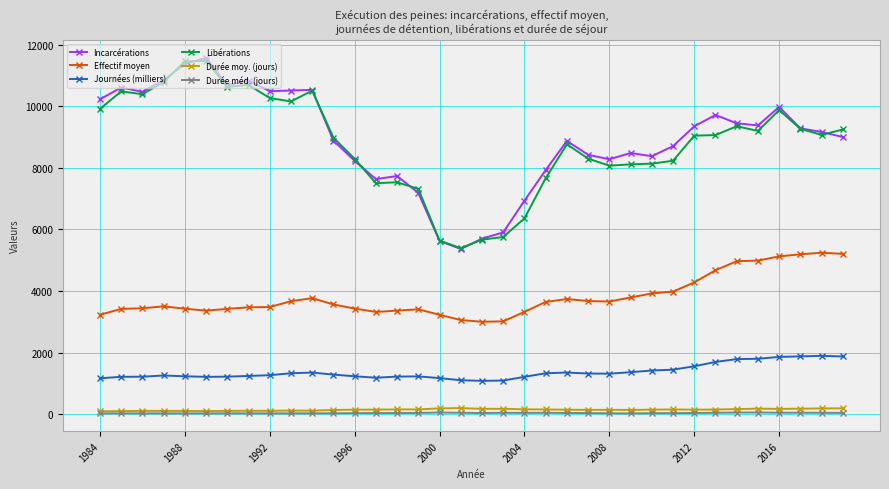

What is the lowest value of the Incarcérations series?

5366.0